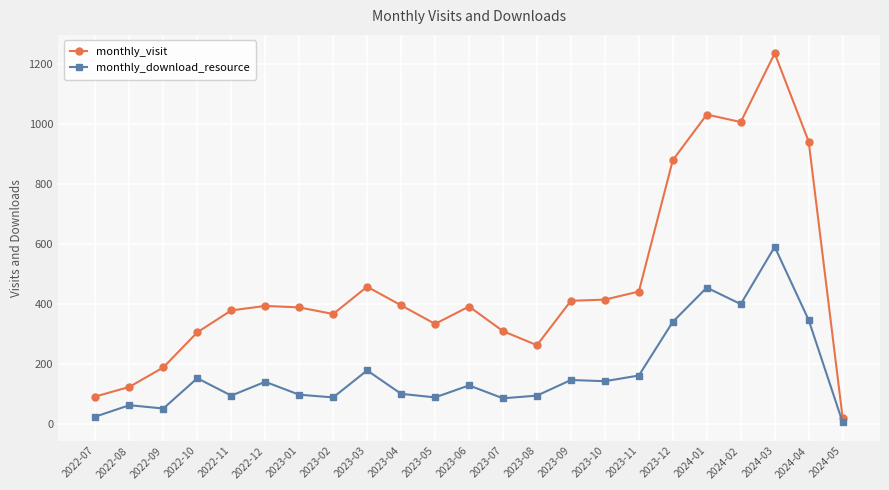

What is the difference between the highest and lowest values at 2022-12?

253